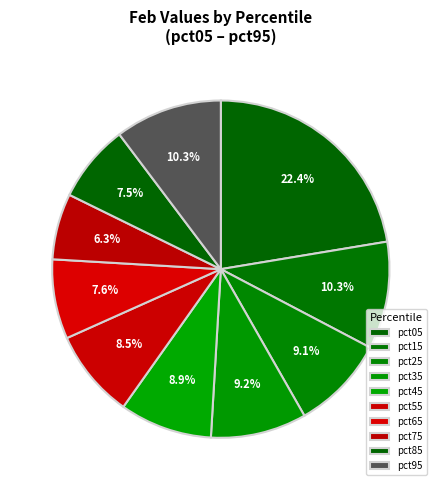

Which category has the biggest portion of the pie?

pct05